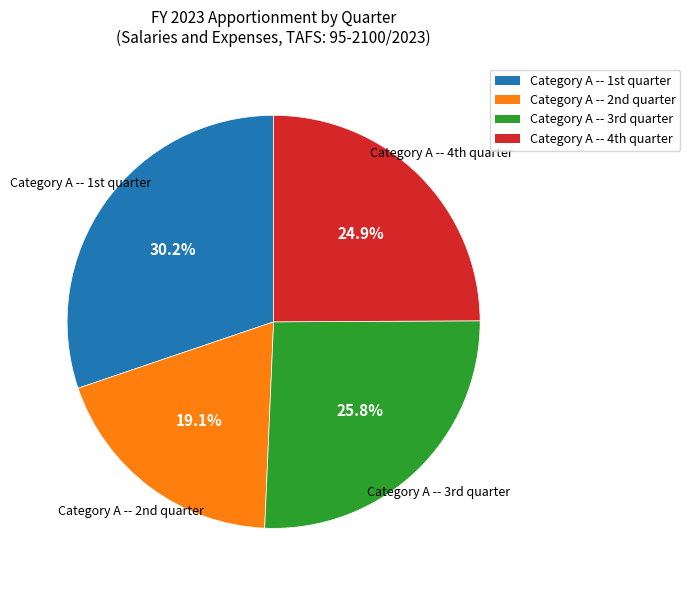

What is the smallest slice in the pie chart?

Category A -- 2nd quarter